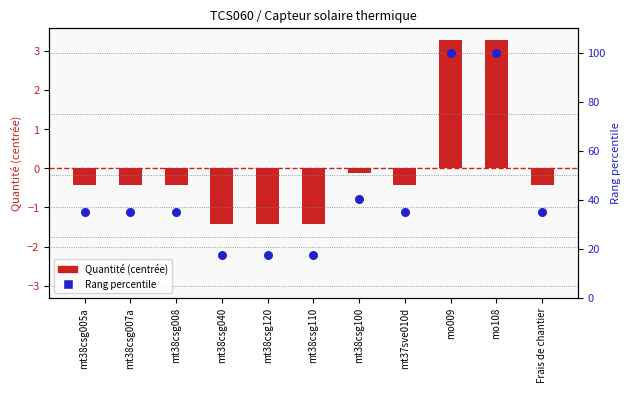

What are all the series names shown in the legend?

Quantité (centrée), Rang percentile